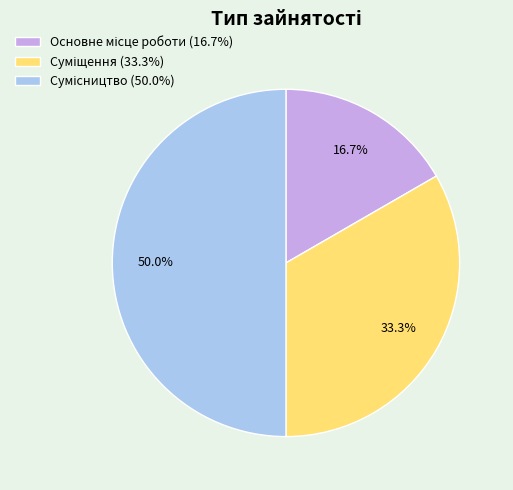

Which category has the biggest portion of the pie?

Сумісництво